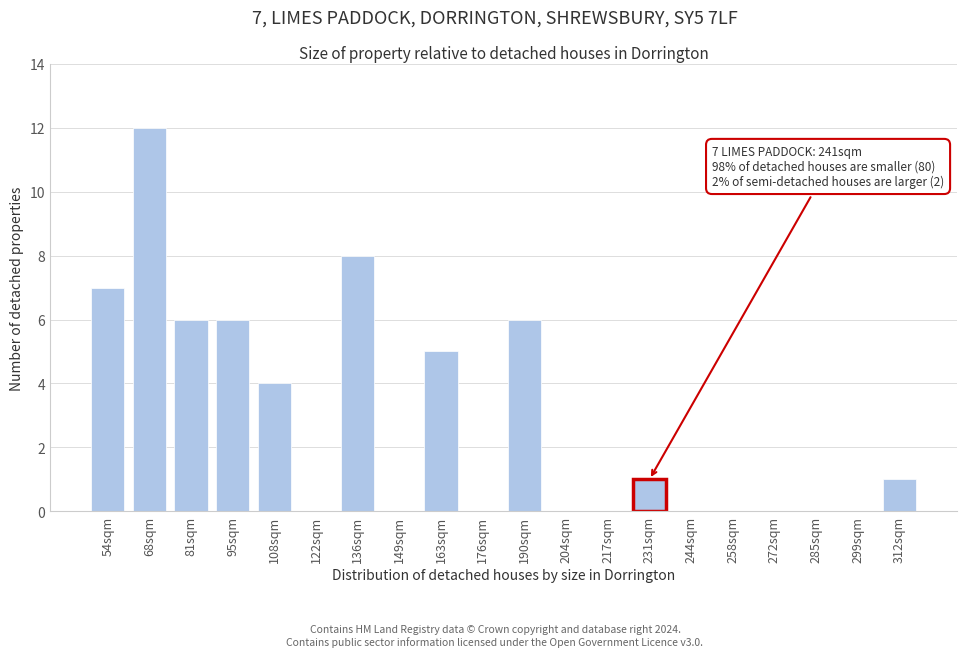

Reading left to right, what are all the values shown in this chart?

54sqm=7	68sqm=12	81sqm=6	95sqm=6	108sqm=4	122sqm=0	136sqm=8	149sqm=0	163sqm=5	176sqm=0	190sqm=6	204sqm=0	217sqm=0	231sqm=1	244sqm=0	258sqm=0	272sqm=0	285sqm=0	299sqm=0	312sqm=1